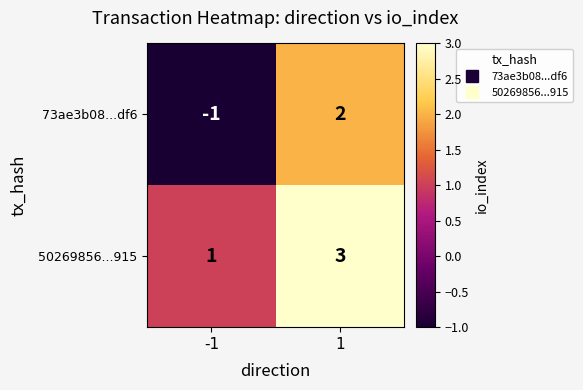

What is the sum of all 50269856...915 values?

4